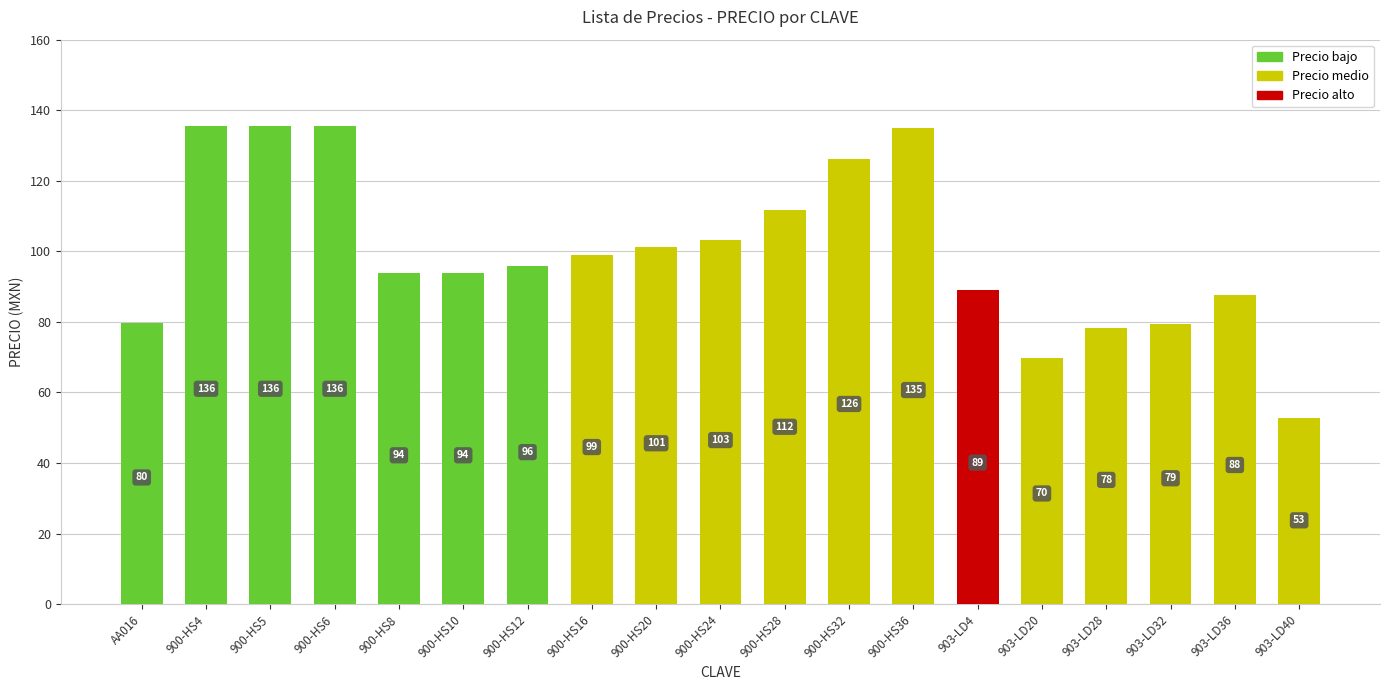

Between 903-LD40 and 903-LD20, which is larger?

903-LD20